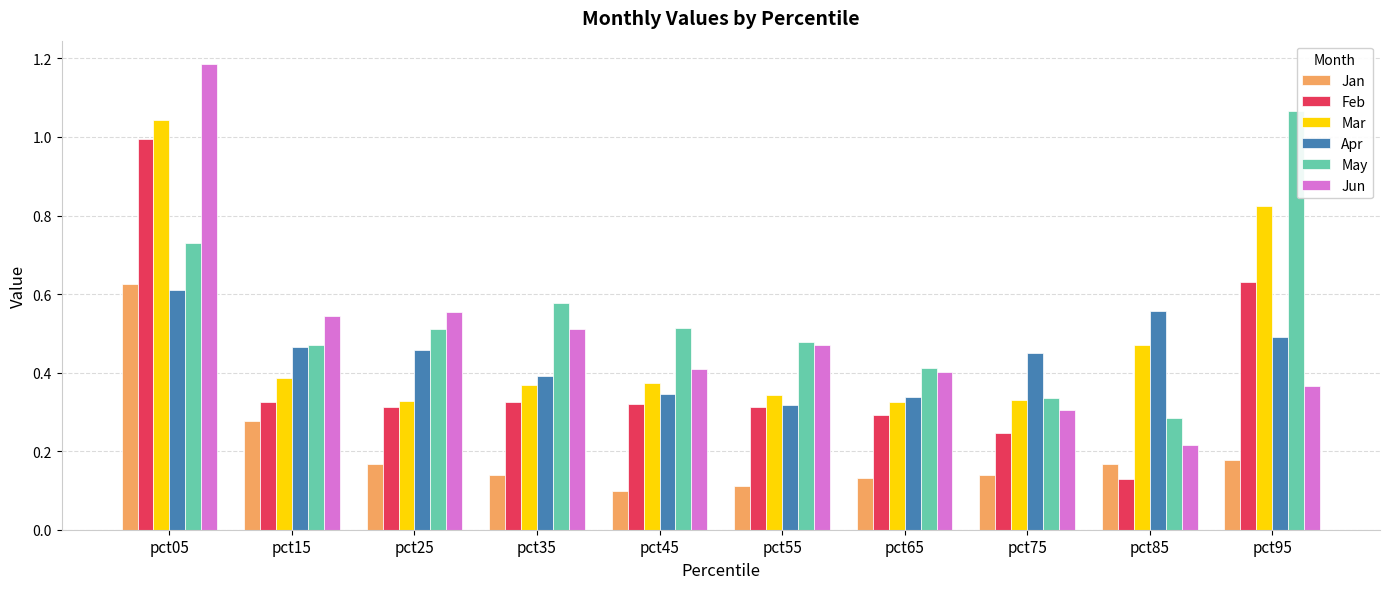

At which category is the sum across all series the highest?

pct05